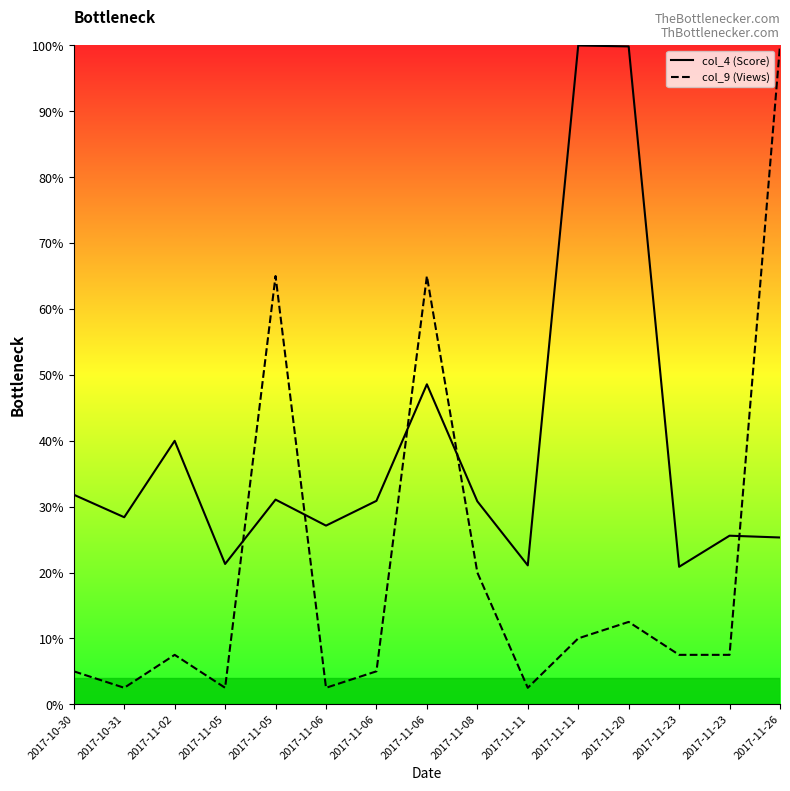

List the series in order of their peak value, highest first.

col_4 (Score), col_9 (Views)